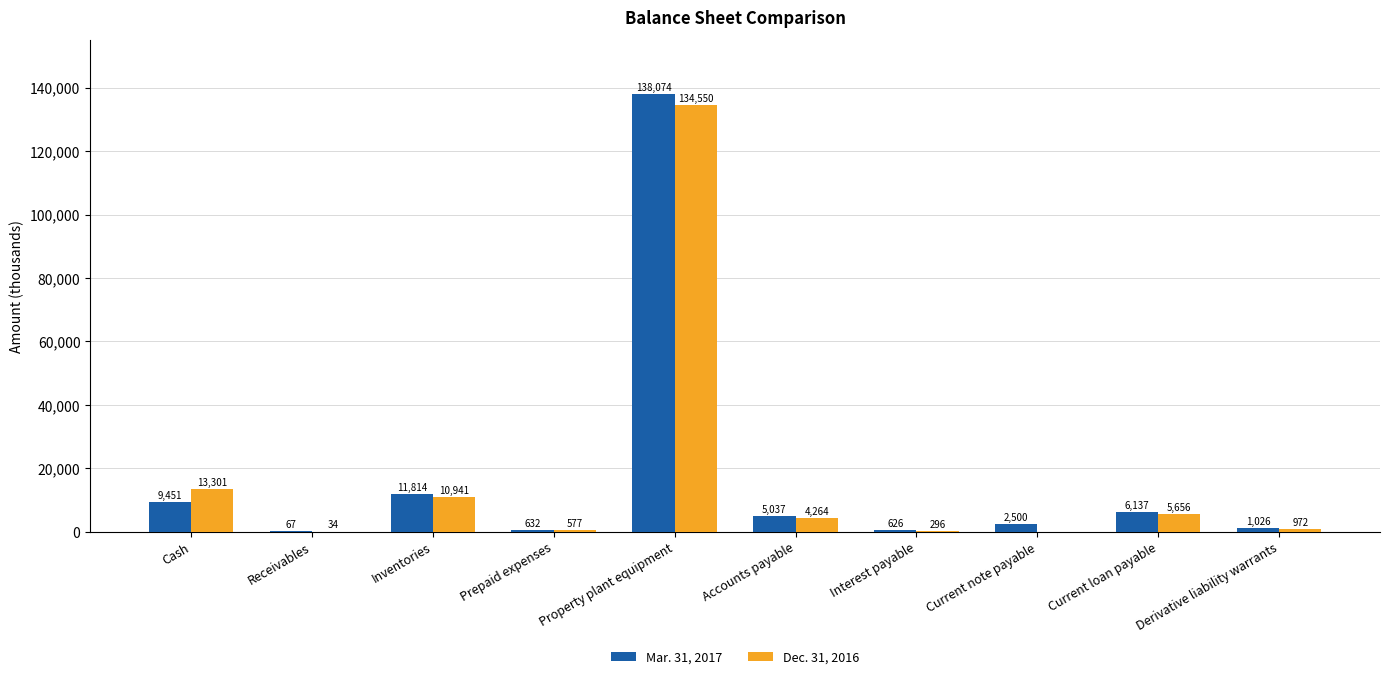

How many positive values does the Dec. 31, 2016 series have?

9